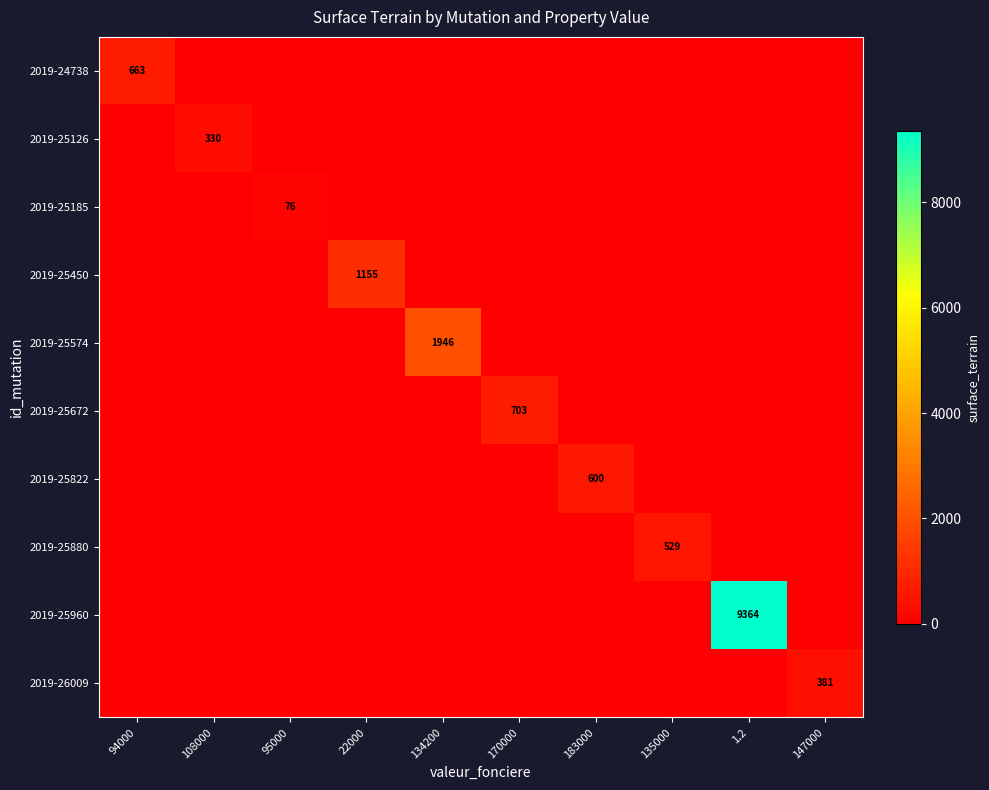

How many data points does each series have?

10